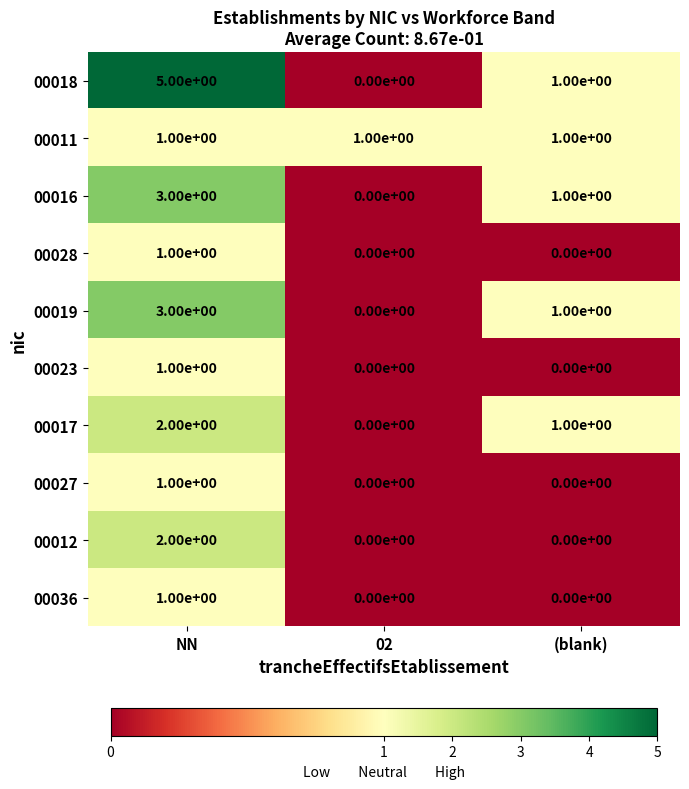

At how many categories does at least one series exceed 4?

1